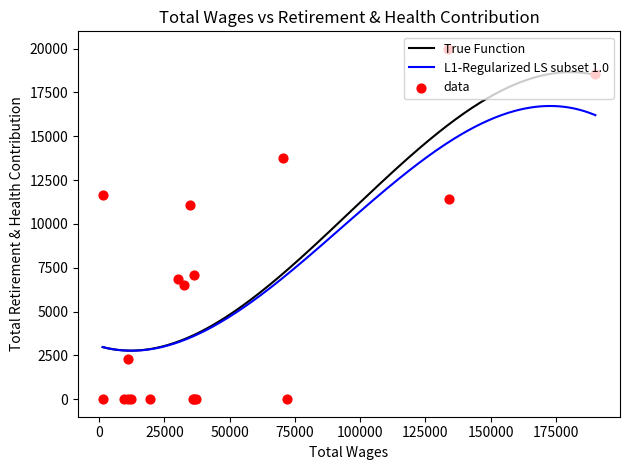

Which has a higher value, 100000 or 50000?

100000